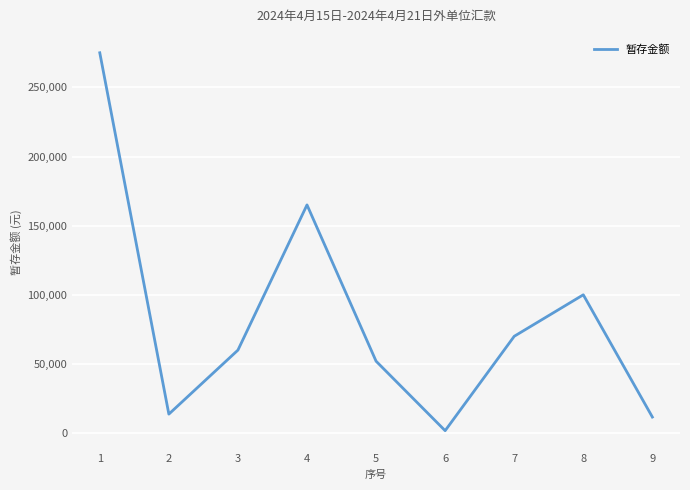

Reading right to left, transcribe all the data shown in this chart.

9=11600.0	8=100000.0	7=70000.0	6=1750.0	5=52000.0	4=165000.0	3=60000.0	2=13718.3	1=275000.0